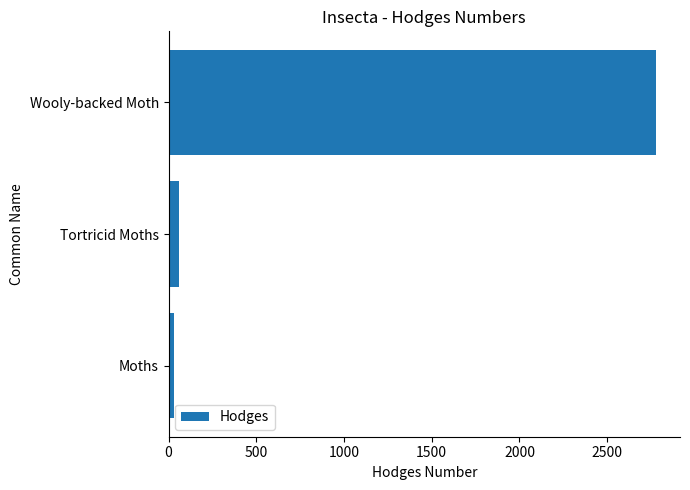

The chart shows a value of 2776.0 at Wooly-backed Moth. True or false?

True